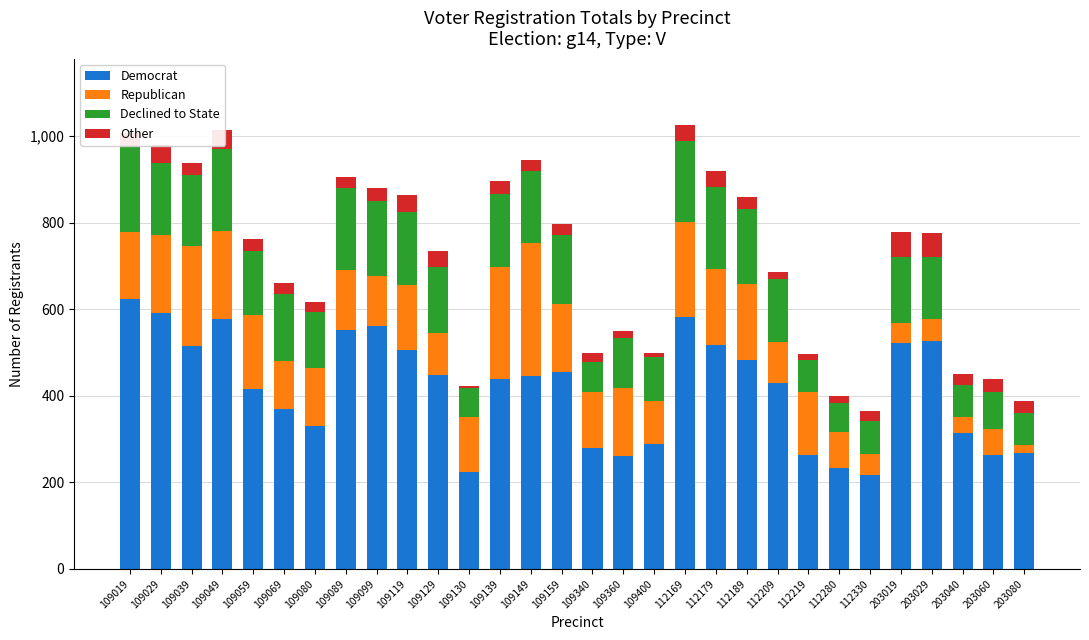

Reading left to right, transcribe all the data shown in this chart.

Democrat: 624	591	516	578	416	370	331	553	561	507	448	225	438	446	455	280	260	288	583	518	483	430	263	233	217	523	526	313	264	267
Republican: 154	181	231	202	171	110	134	137	116	149	96	127	260	307	156	129	158	100	219	175	175	95	145	83	48	46	52	37	60	19
Declined to State: 200	166	162	191	147	155	128	191	174	169	154	65	168	166	160	69	115	101	187	190	174	146	75	67	76	152	142	74	84	74
Other: 29	42	29	43	29	25	24	24	30	39	36	5	31	25	26	22	16	11	36	36	28	16	14	17	23	58	56	27	32	28